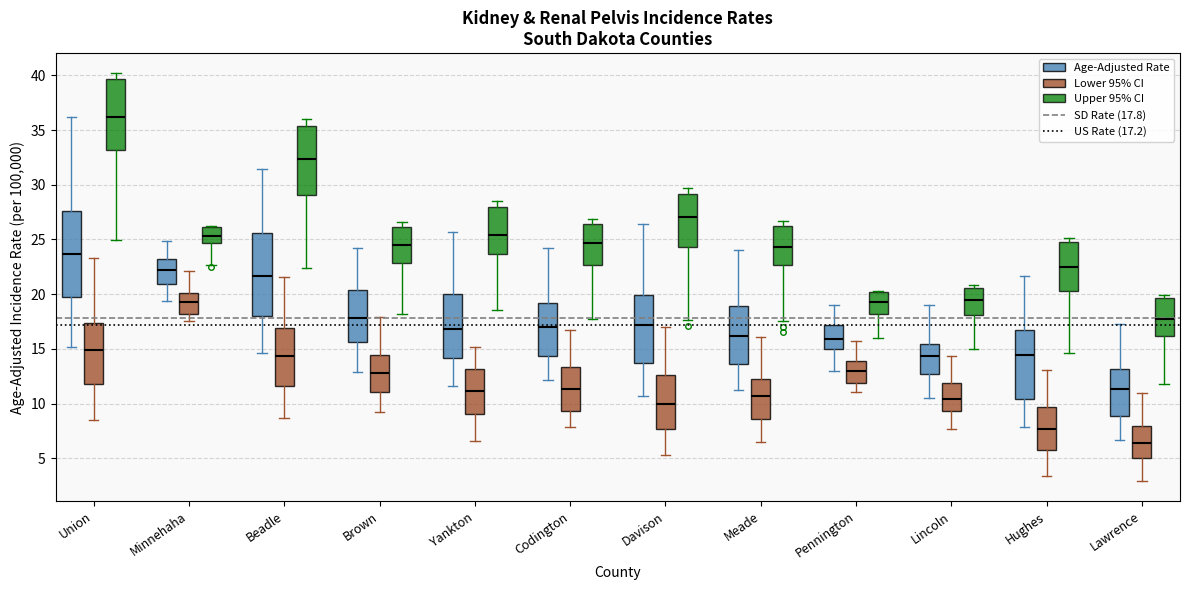

Where is the upper edge of the box for Meade (Upper 95% CI) on the y-axis? The values are not printed on the chart, so give them approximately, as read against the axis.

26.5